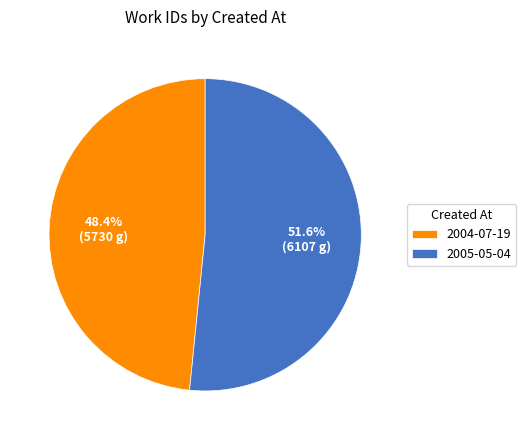

Which has a higher value, 2005-05-04 or 2004-07-19?

2005-05-04